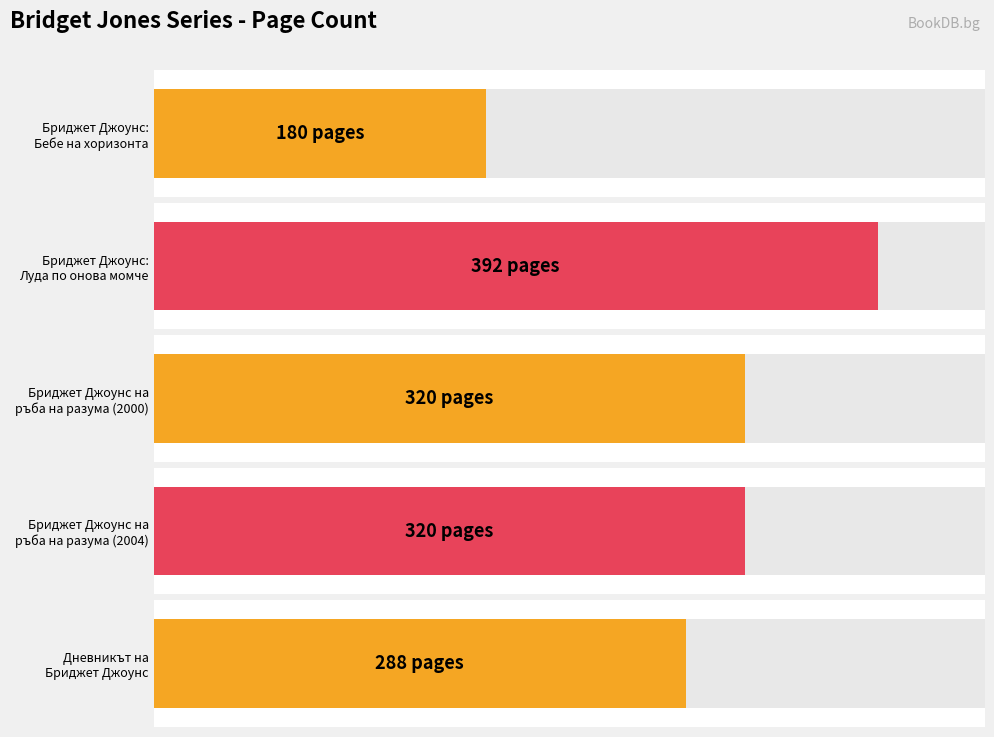

Reading left to right, what are all the values shown in this chart?

180	392	320	320	288